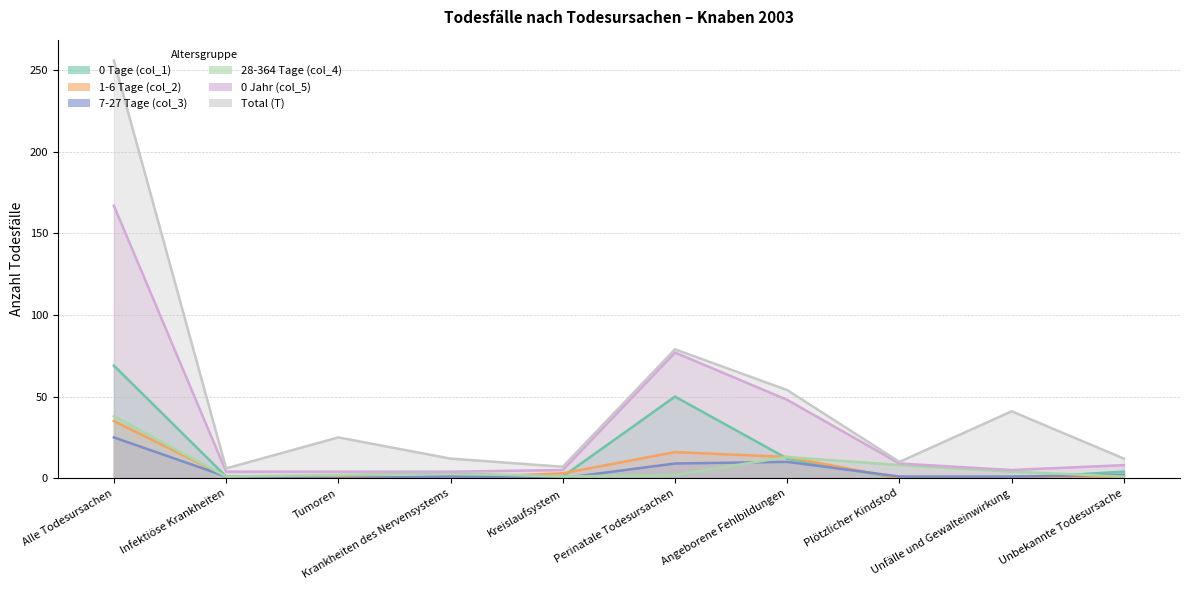

Does the chart display data point markers on the line(s)?

No